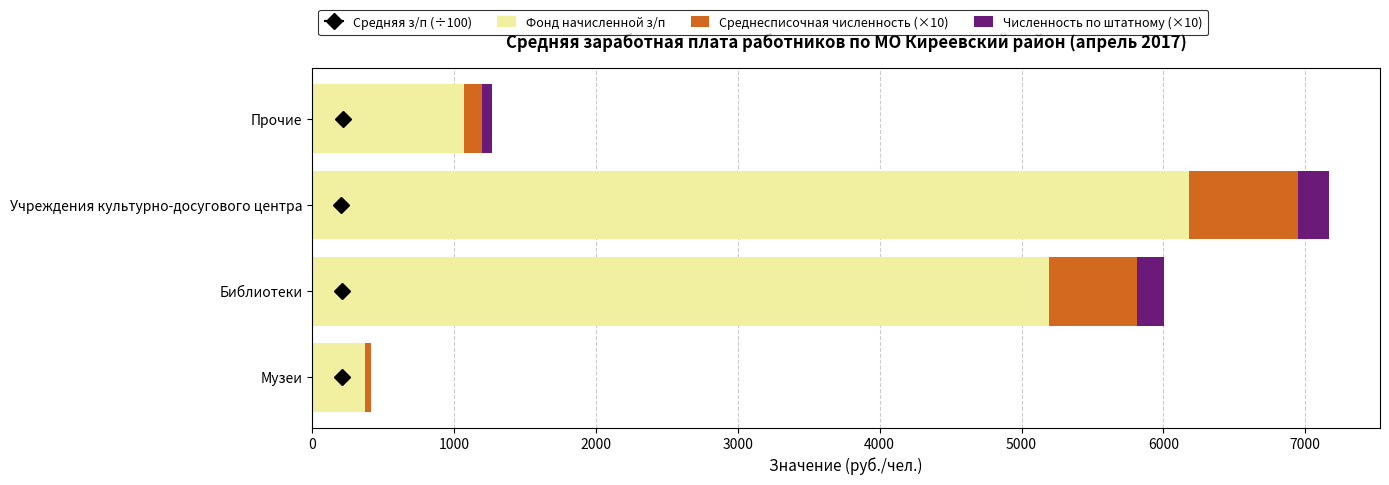

At which label is Фонд начисленной з/п closest to 3275?

Библиотеки